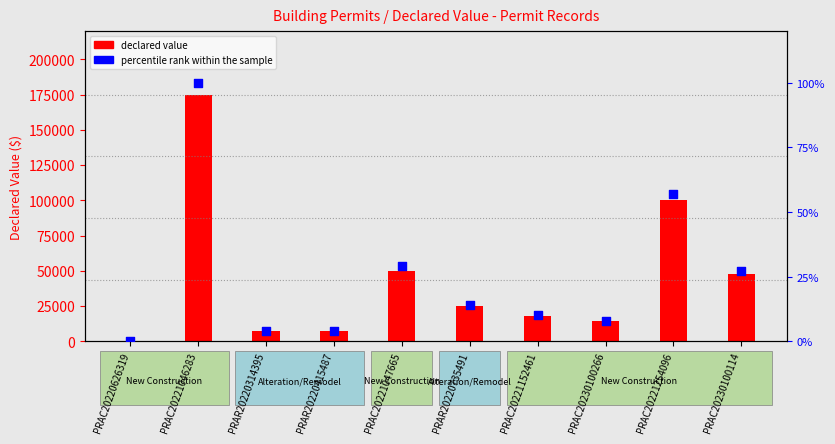

What is the total value across all series at PRAC20230100266?

14008